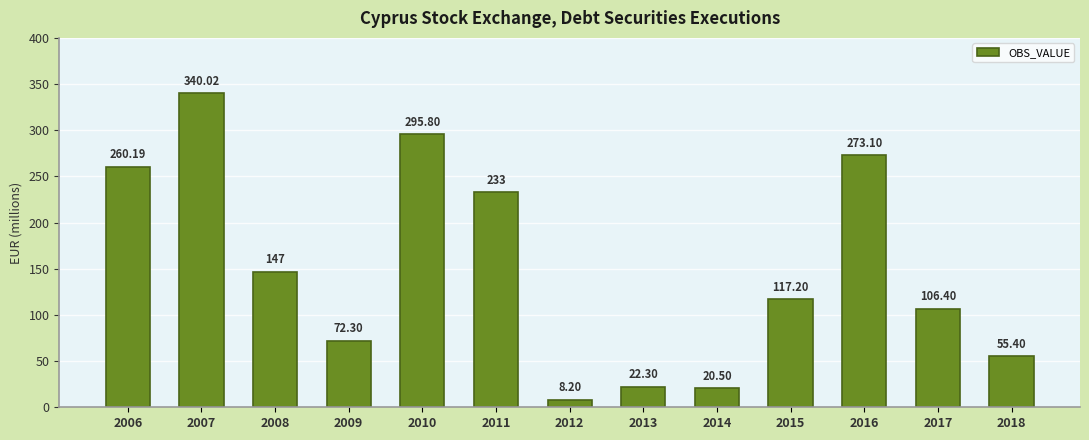

How many data points are less than 117?

6